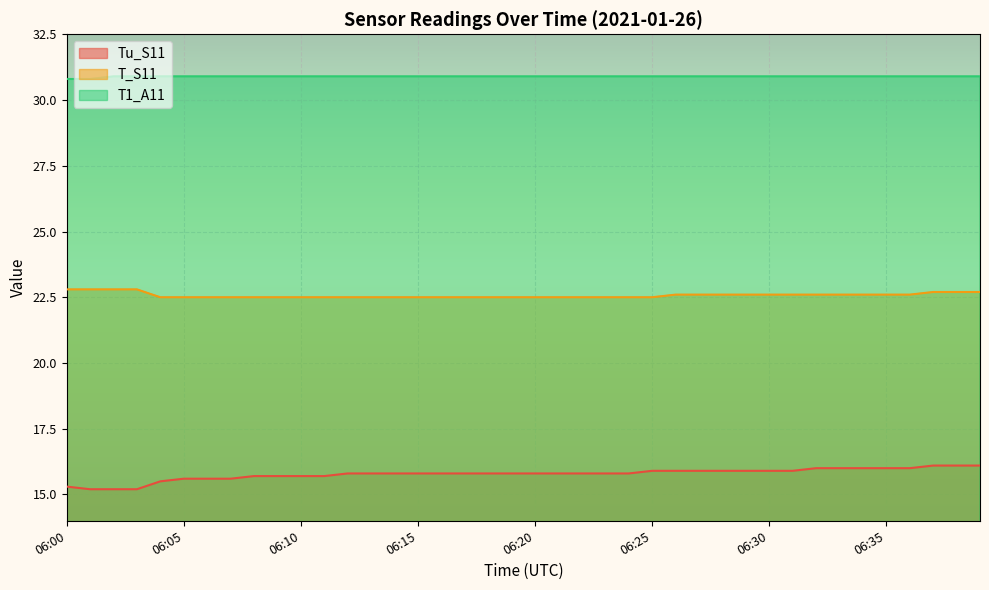

How many lines are shown in the chart?

3